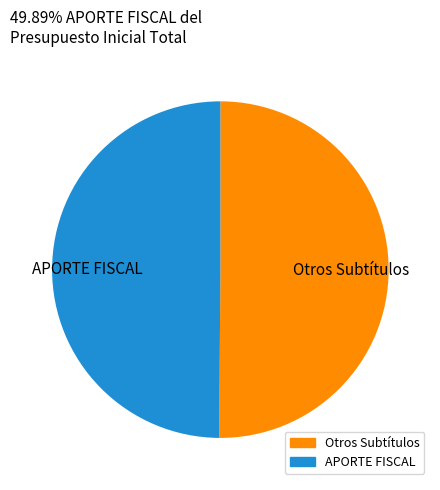

The APORTE FISCAL slice represents 50% of the pie. True or false?

True